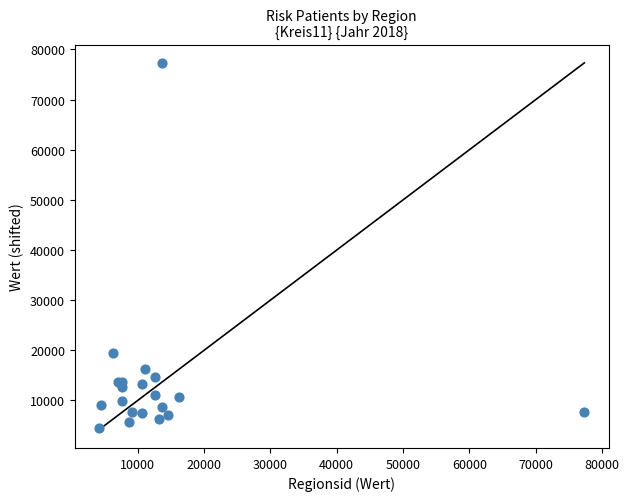

What Y value in the scatter plot is closest to 40878?

19473